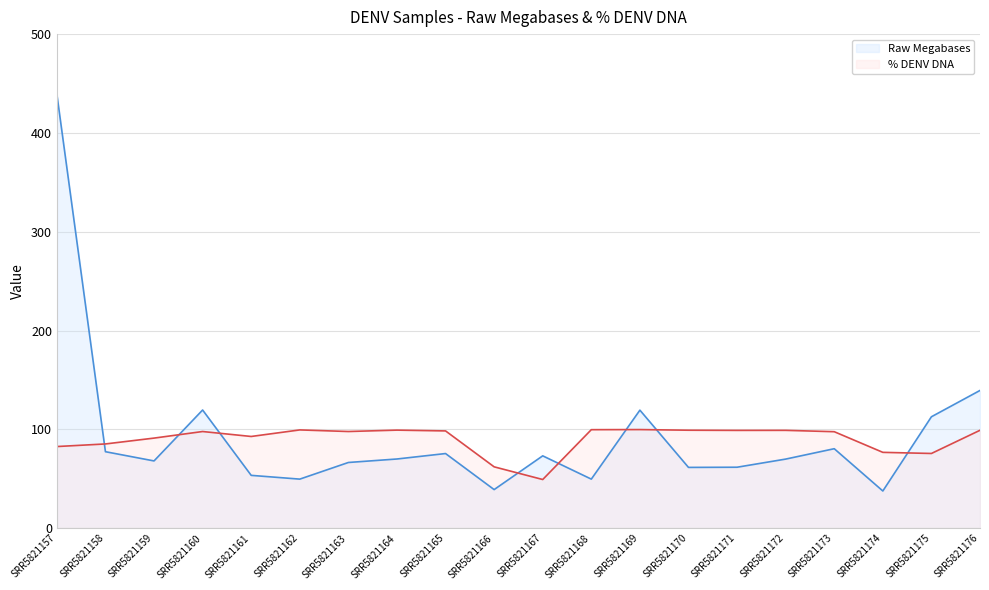

Where does the % DENV DNA series first go above 97?

SRR5821160